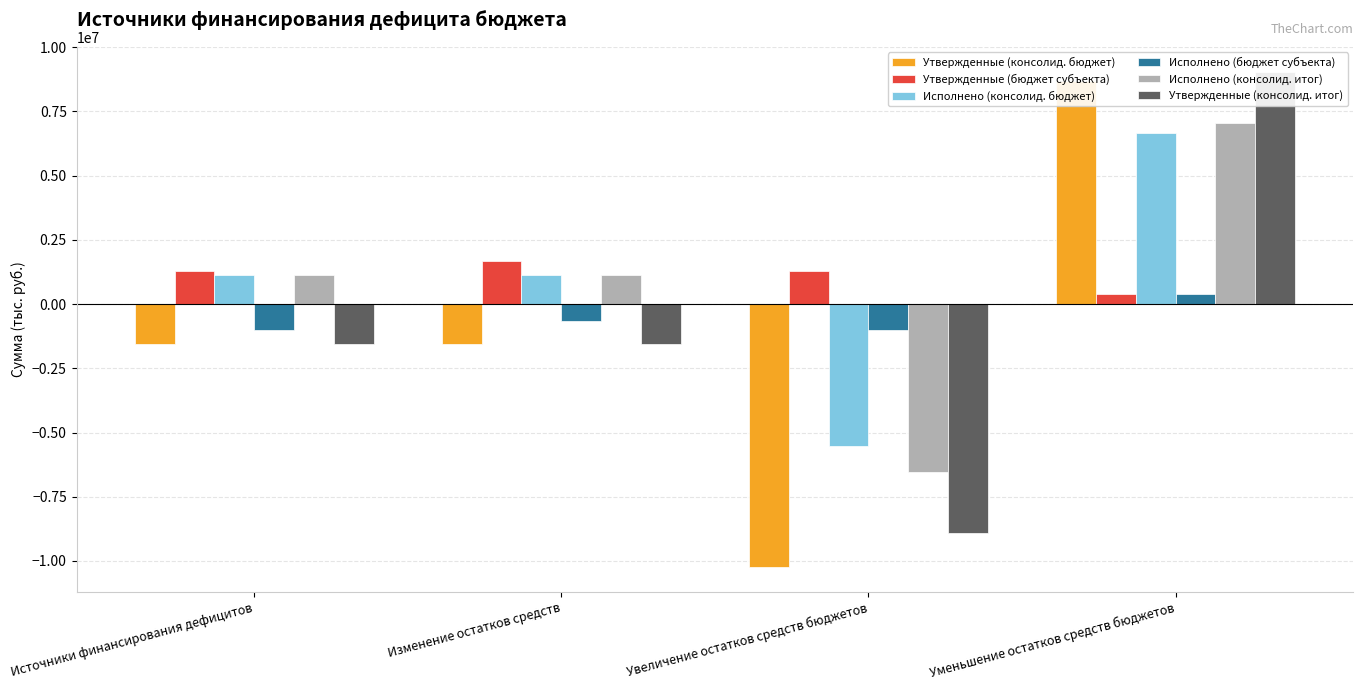

What is the highest value of the Исполнено (консолид. бюджет) series?

6680315.2